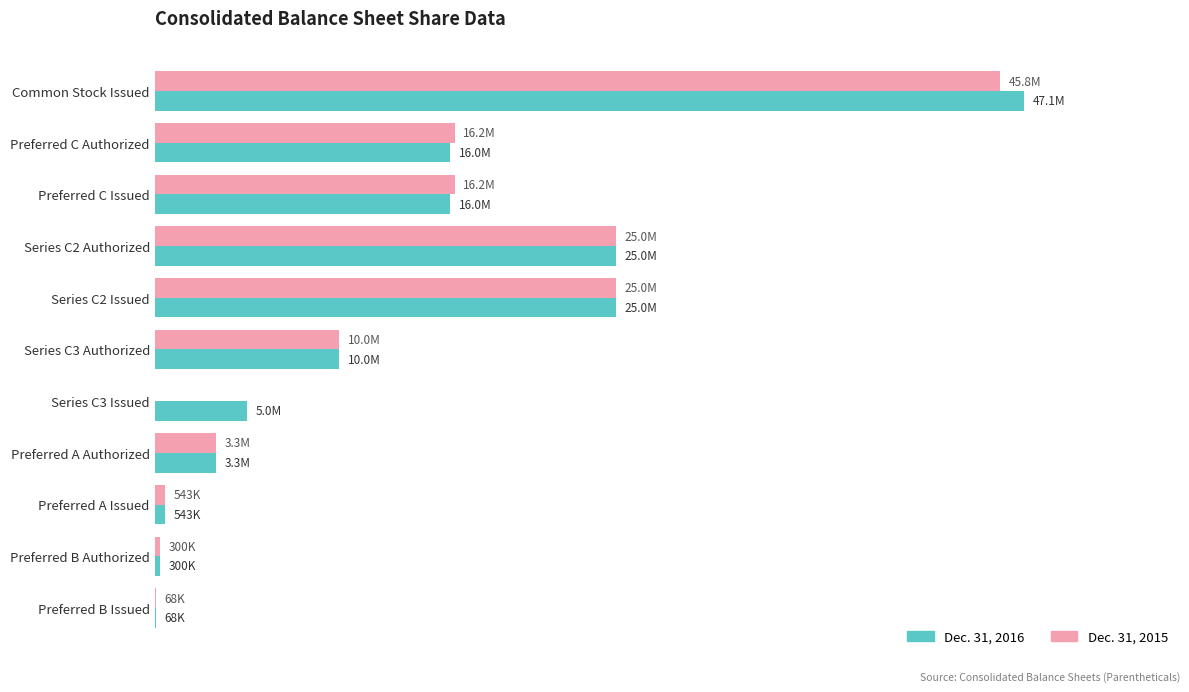

What are all the series names shown in the legend?

Dec. 31, 2016, Dec. 31, 2015